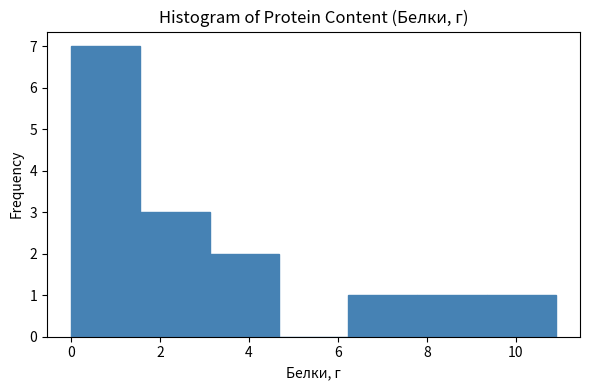

Reading left to right, list every bar in this chart as the range it spans on the x-axis followed by its height. Neither the bar edges nor the heights are printed on the chart, so give them approximately, as read against the axes.

0.0 to 1.6: 7
1.6 to 3.2: 3
3.2 to 4.6: 2
4.6 to 6.2: 0
6.2 to 7.8: 1
7.8 to 9.4: 1
9.4 to 11.0: 1